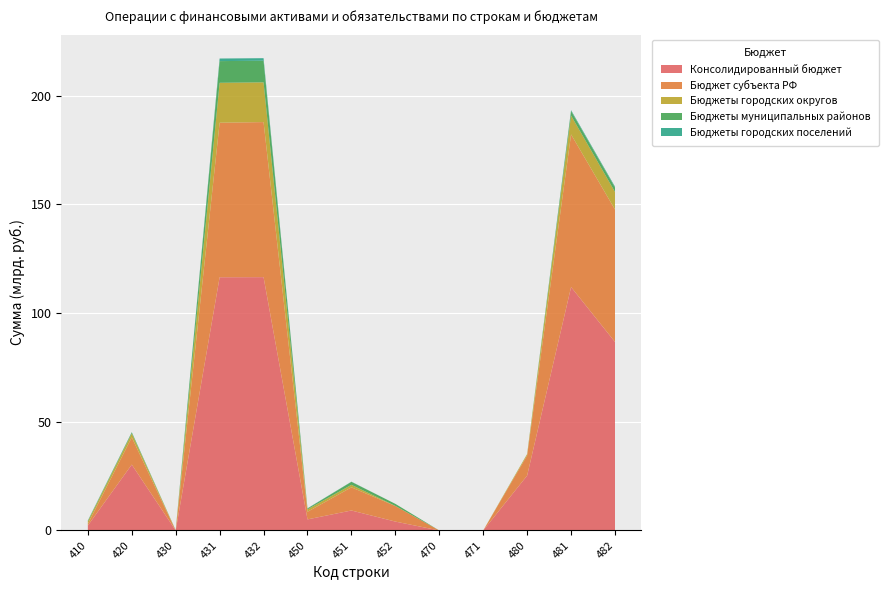

Reading right to left, what are all the values shown in this chart?

Консолидированный бюджет: 86744172675.6	111998936363.9	25254763688.2	1229486.0	1229486.0	4095580030.1	9198110763.1	5102530733.0	116555032711.5	116506312234.8	-48720476.7	30309803430.5	2265127120.5
Бюджет субъекта РФ: 60934103867.5	70215212093.3	9281108225.8	1229486.0	1229486.0	7167235847.3	10662356697.6	3495120850.3	71343654866.7	71093690221.5	-249964645.2	12527493916.9	736598149.1
Бюджеты городских округов: 8088383917.1	8681221204.7	592837287.6	0.0	0.0	34122027.8	1145745609.7	1111623581.9	18282878594.5	18374730635.8	91852041.3	1796312910.8	1147214011.8
Бюджеты муниципальных районов: 2022184193.3	2079216190.4	57031997.1	0.0	0.0	953717529.8	1371680792.7	417963262.9	9953618635.2	9973131704.4	19513069.2	494508329.2	319284104.4
Бюджеты городских поселений: 406498196.1	407907336.6	1409140.4	0.0	0.0	0.0	78032363.2	78032363.2	1156736281.4	1193400203.8	36663922.4	116105426.0	107007424.5